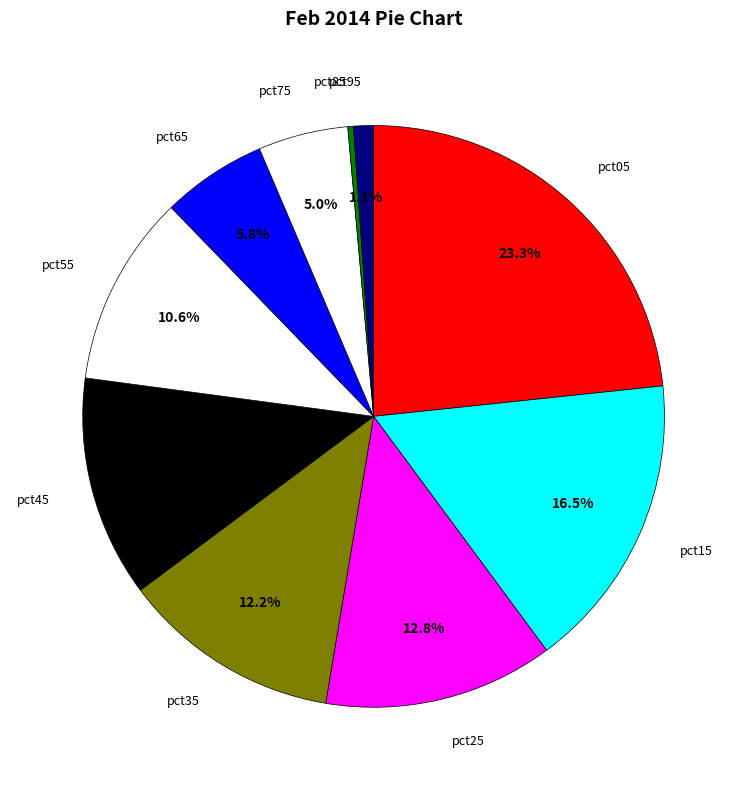

What is the smallest slice in the pie chart?

pct85